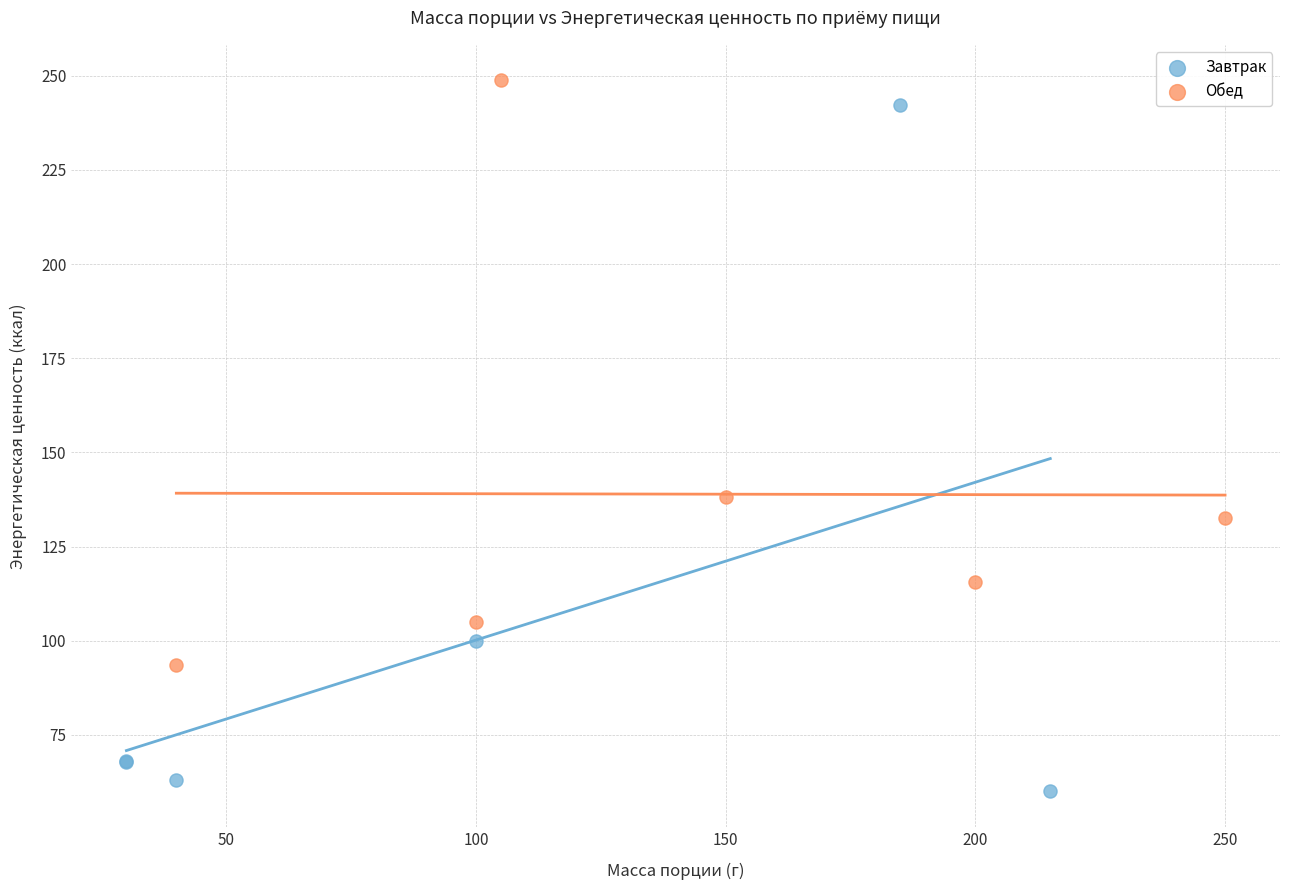

Which series contains the lowest Y value?

Завтрак